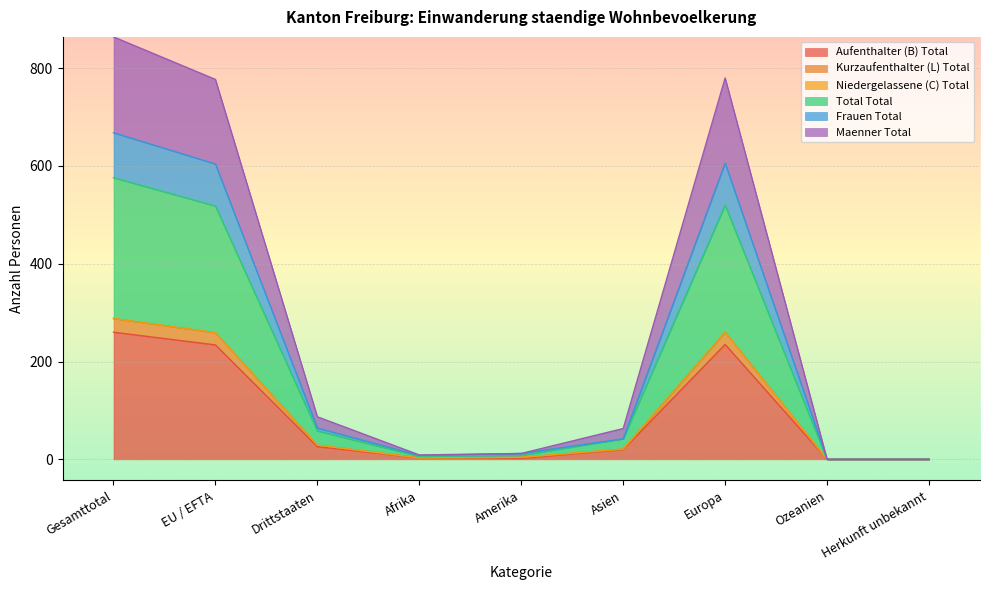

How many lines are shown in the chart?

6